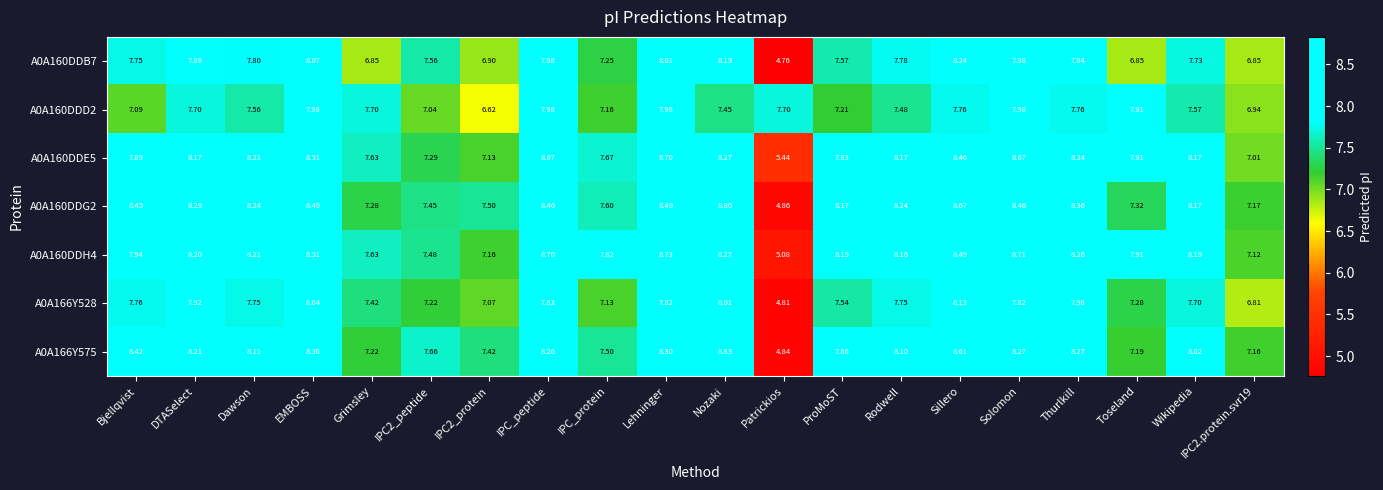

How many series are shown in this chart?

7